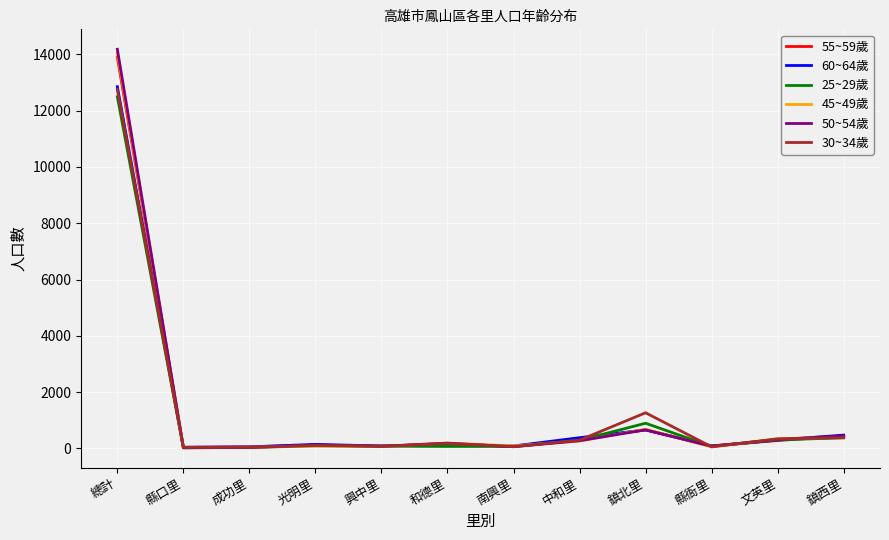

How many distinct data groups are displayed?

6